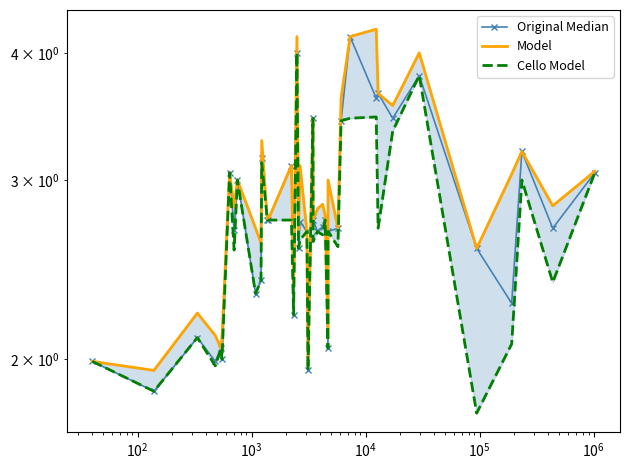

What is the value of the Model point at the 21st from the left?

2.0